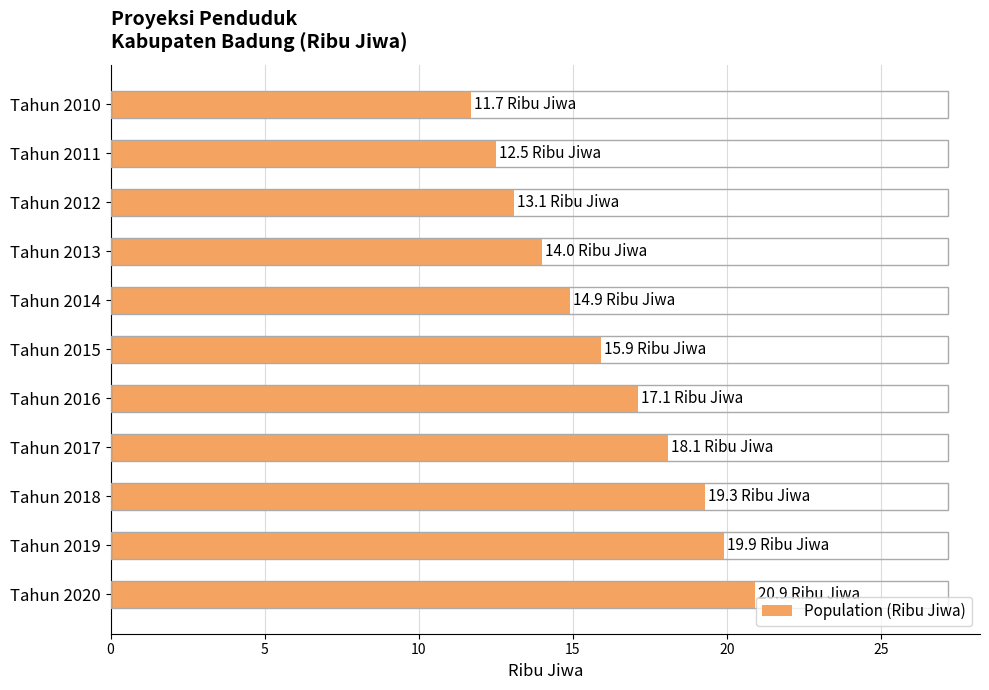

Which has a higher value, Tahun 2015 or Tahun 2013?

Tahun 2015